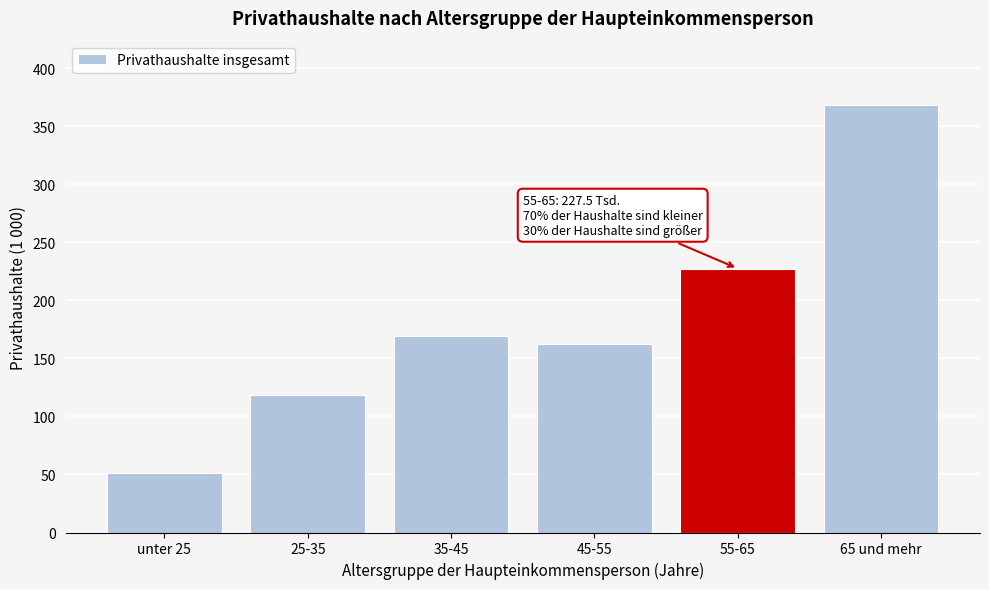

Reading left to right, what are all the values shown in this chart?

51.4	118.4	169.5	162.7	227.5	368.6